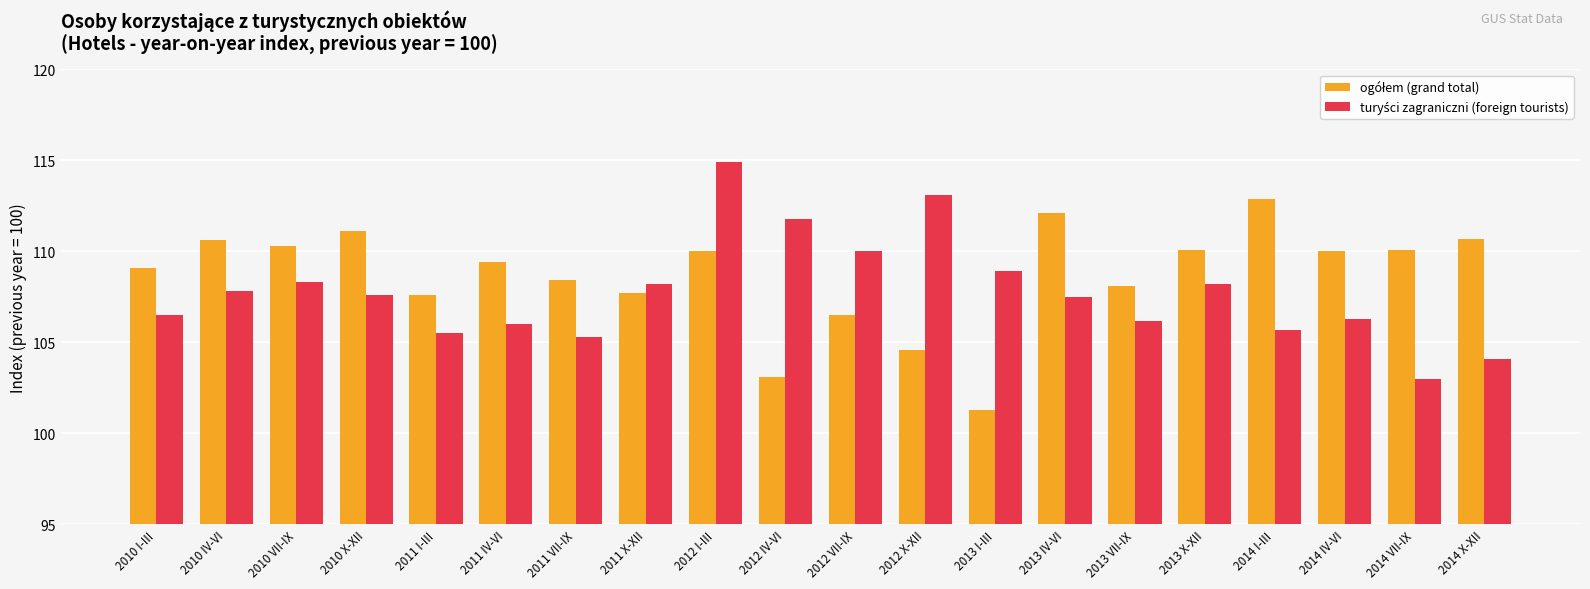

Are the bars grouped side by side (vs. stacked)?

Yes